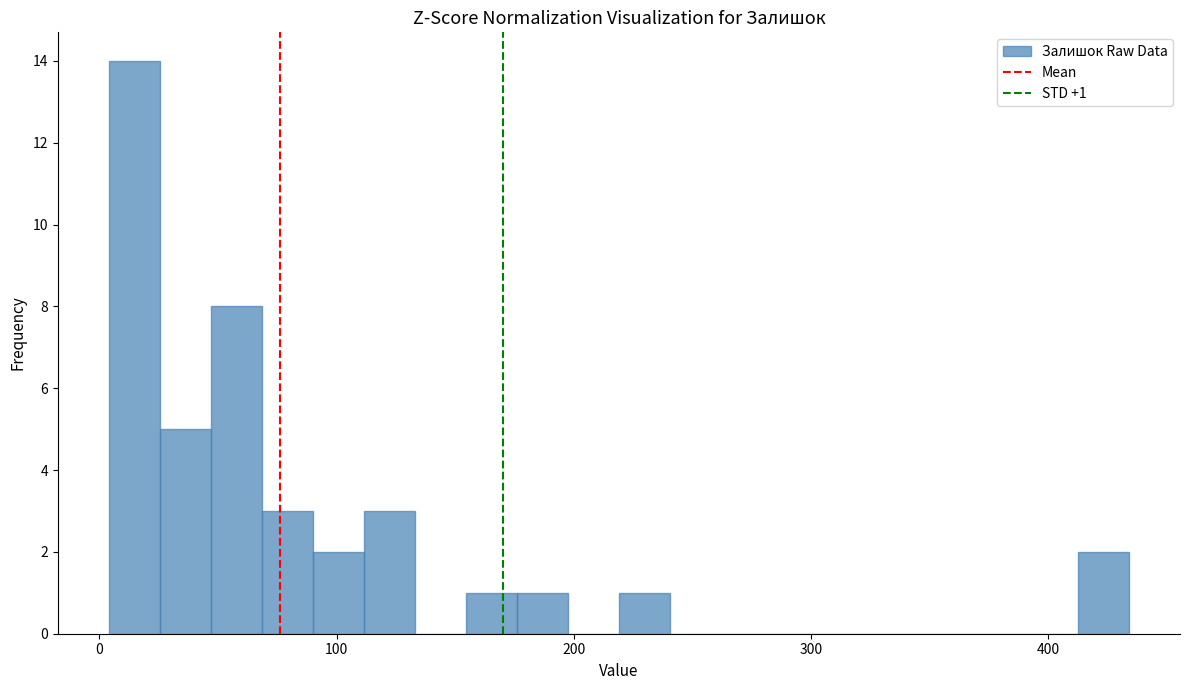

Around what value on the x-axis is the tallest bar? Give the approximate position of its centre, as read against the axis.

10